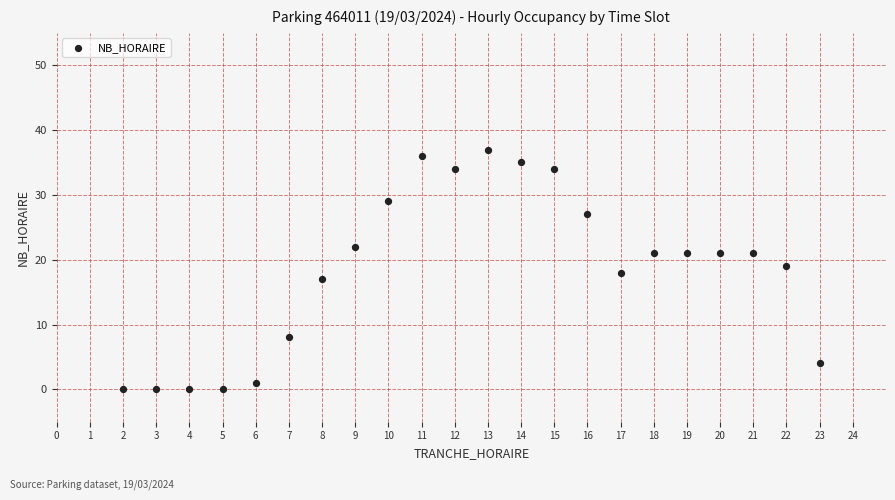

What is the range of Y values (max minus min)?

37